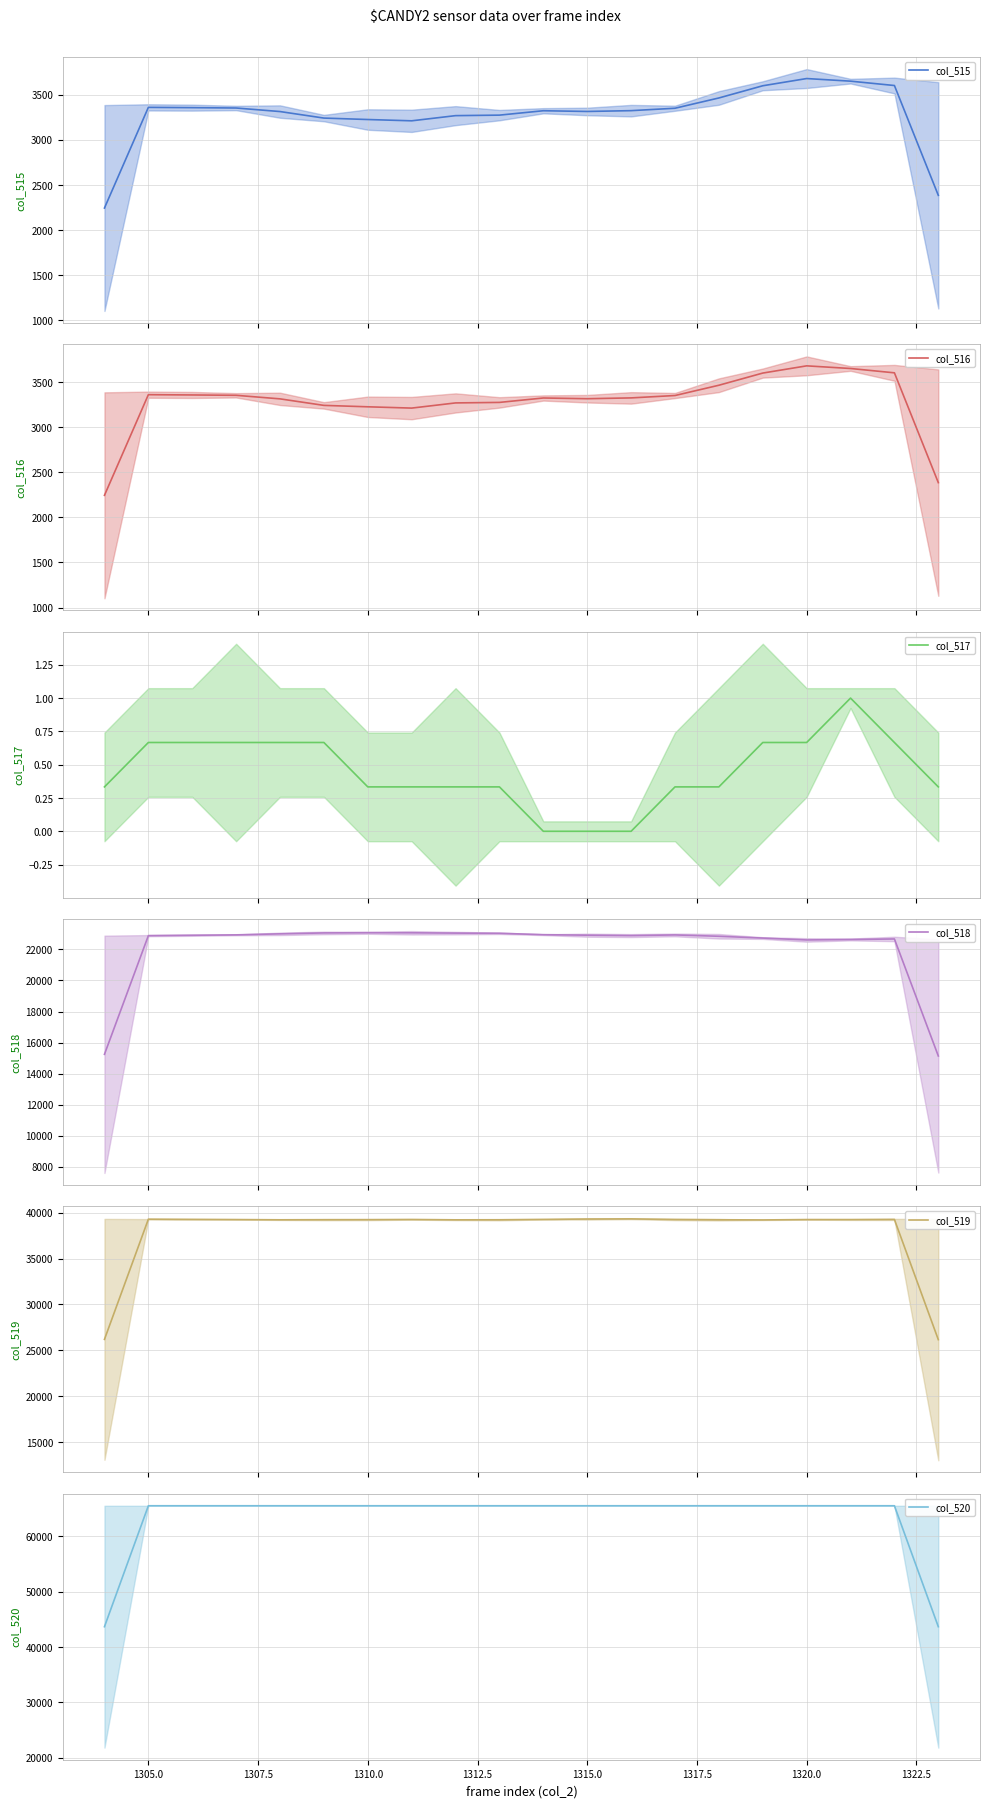

True or false: col_517 has more than 2 points higher than both neighbors.

False